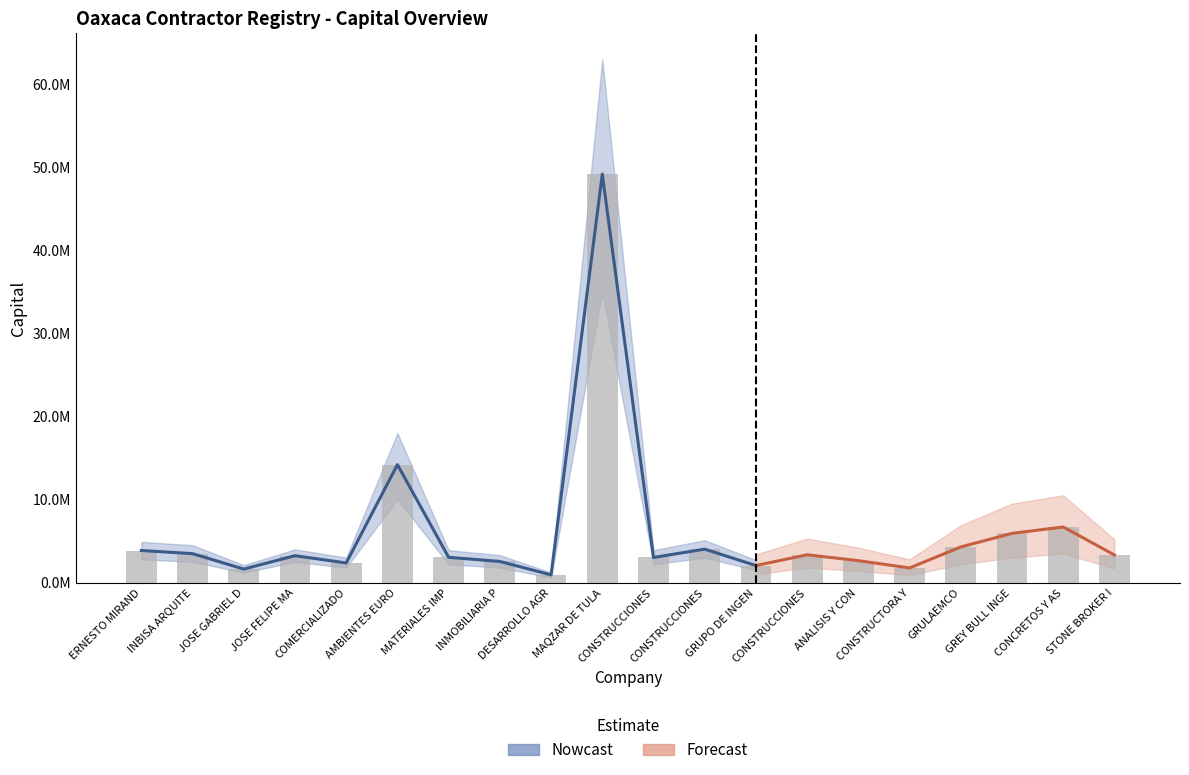

What is the average value?

6074555.4